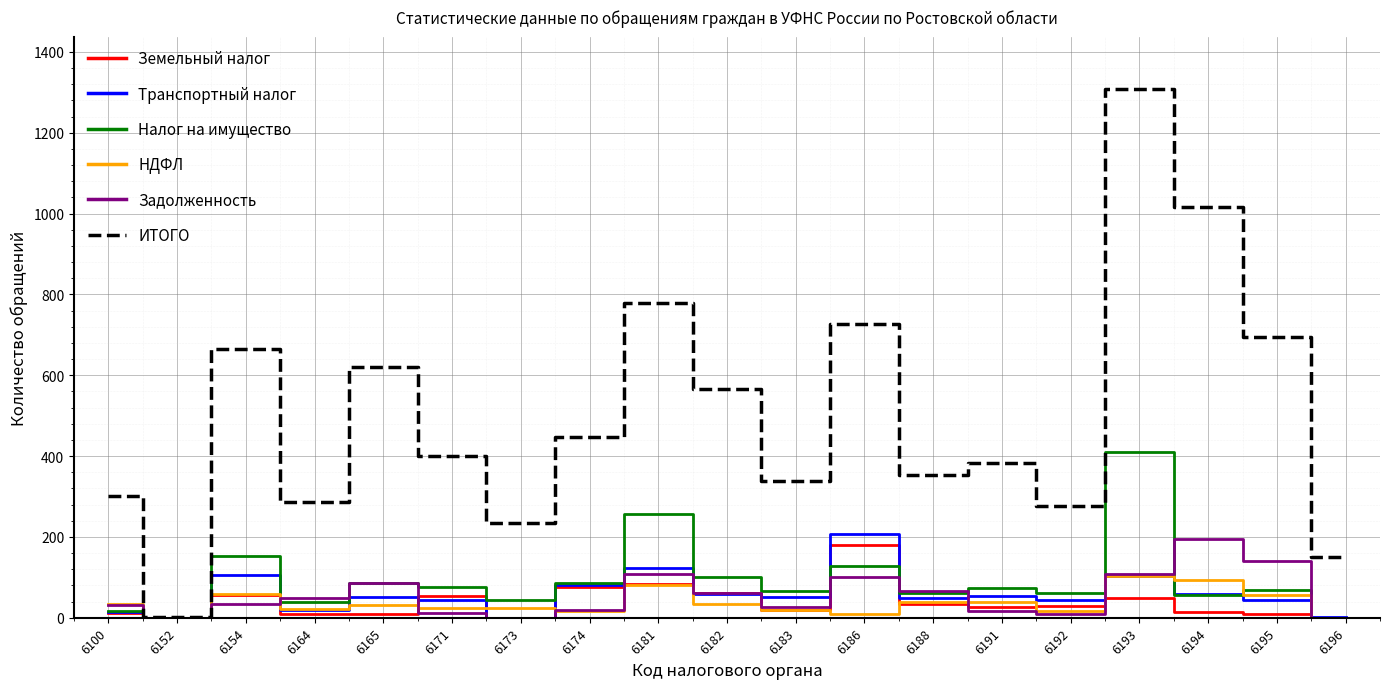

How many values in the Транспортный налог series are below 51?

9